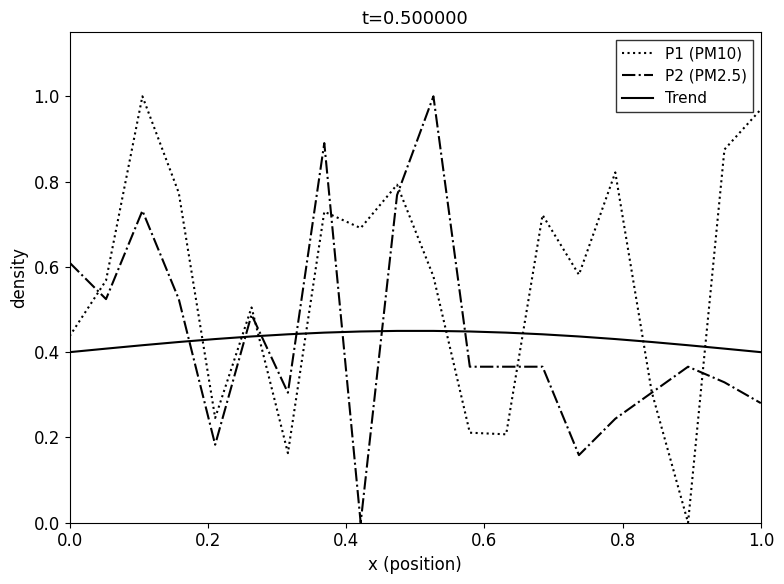

In P1 (PM10), how many points are lower than both neighbors (excluding endpoints)?

6